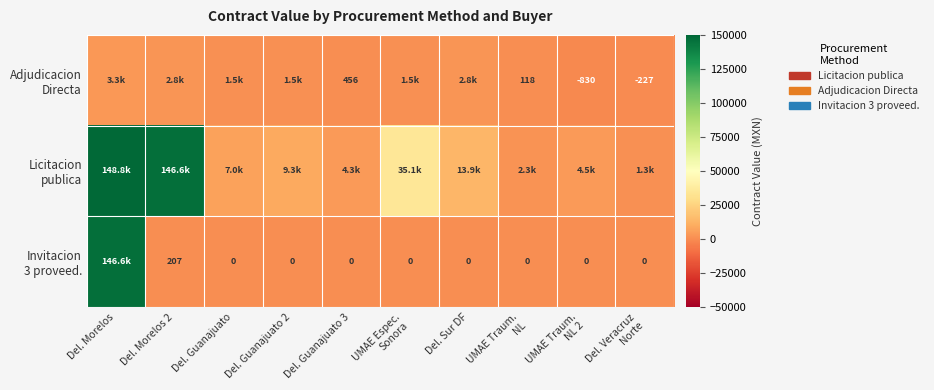

Where is Invitacion 3 proveed. nearest to the value 73288?

Del. Morelos 2